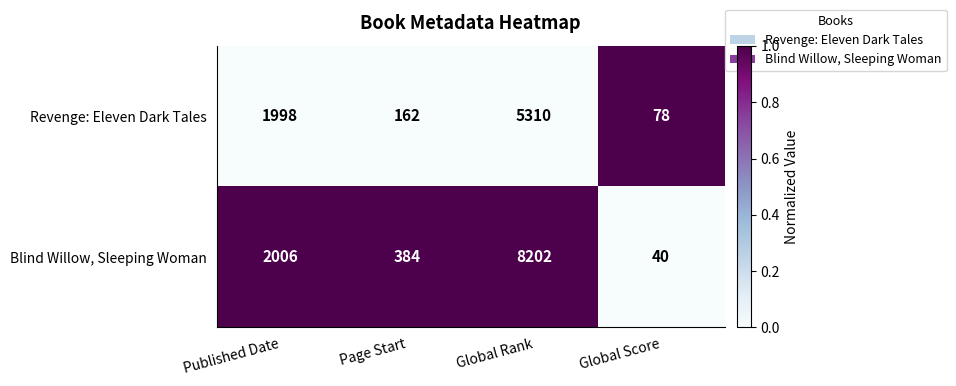

Which label corresponds to the largest value in the chart?

Global Rank